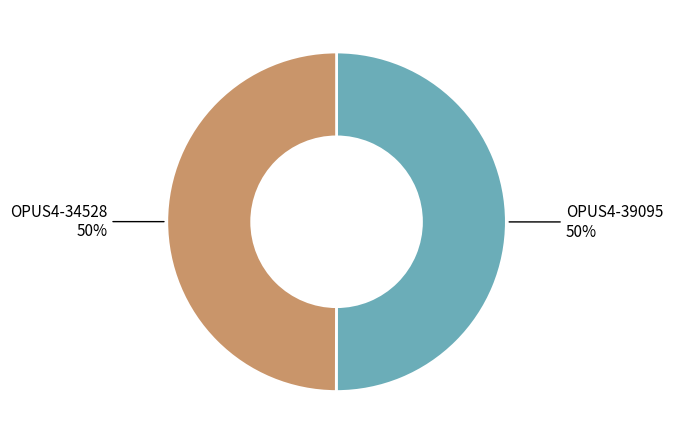

How many slices are in this pie chart?

2